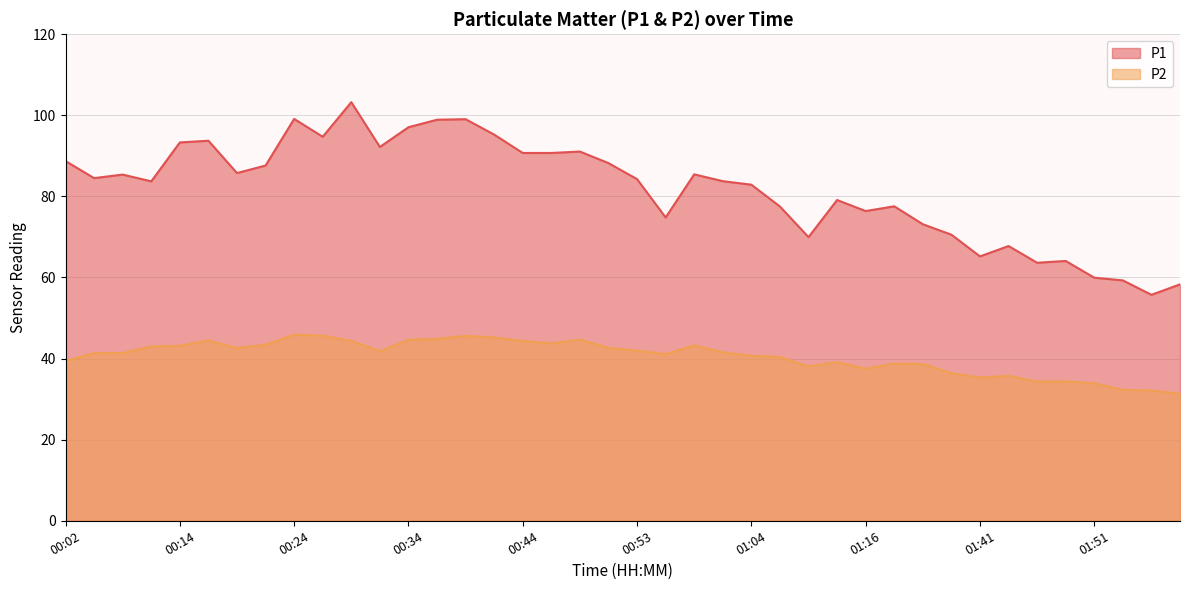

How many data points in P1 are less than 84?

19